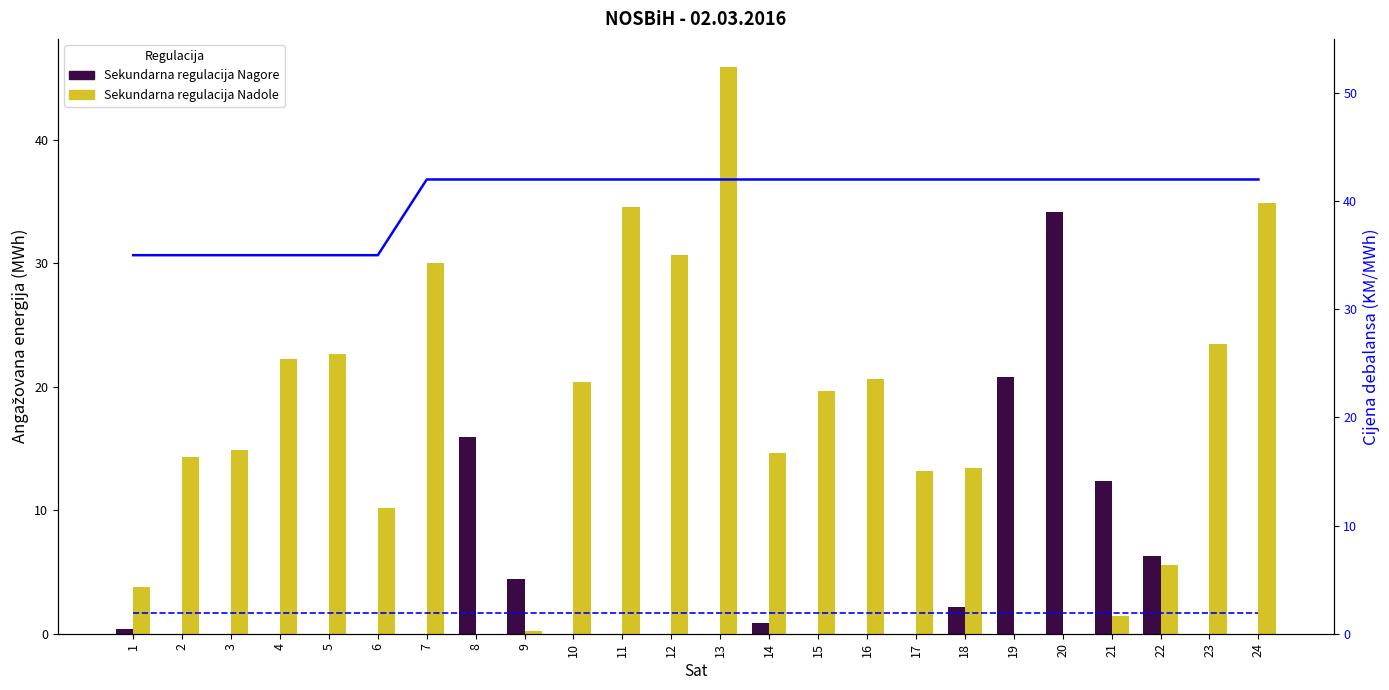

What is the value of the Sekundarna regulacija Nagore (MWh) bar at the 1st from the left?

0.4